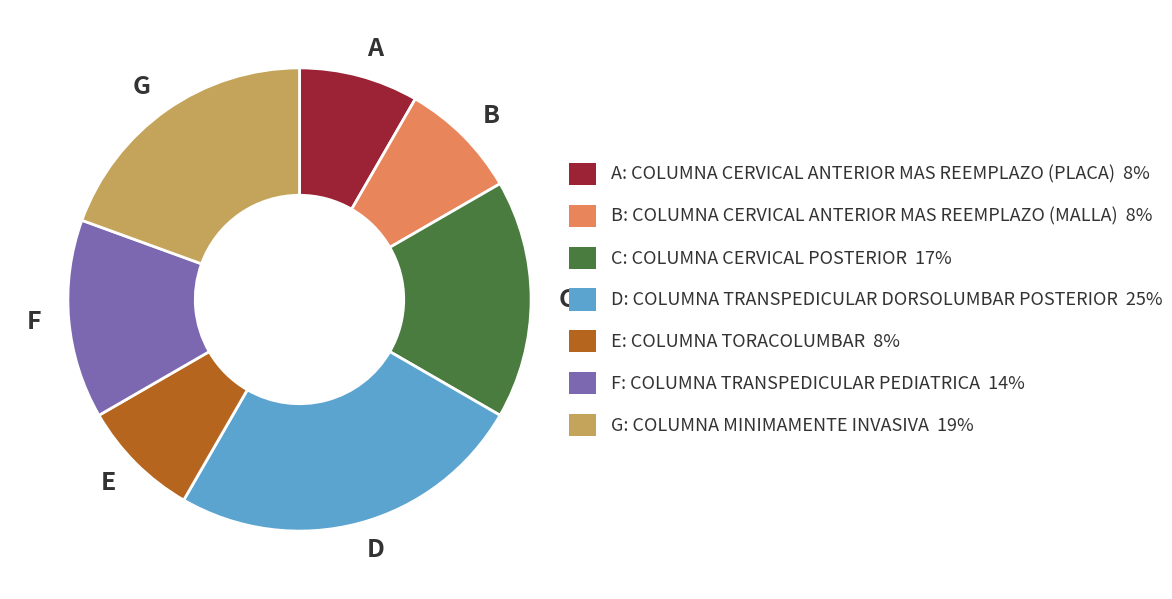

Which category has the biggest portion of the pie?

D